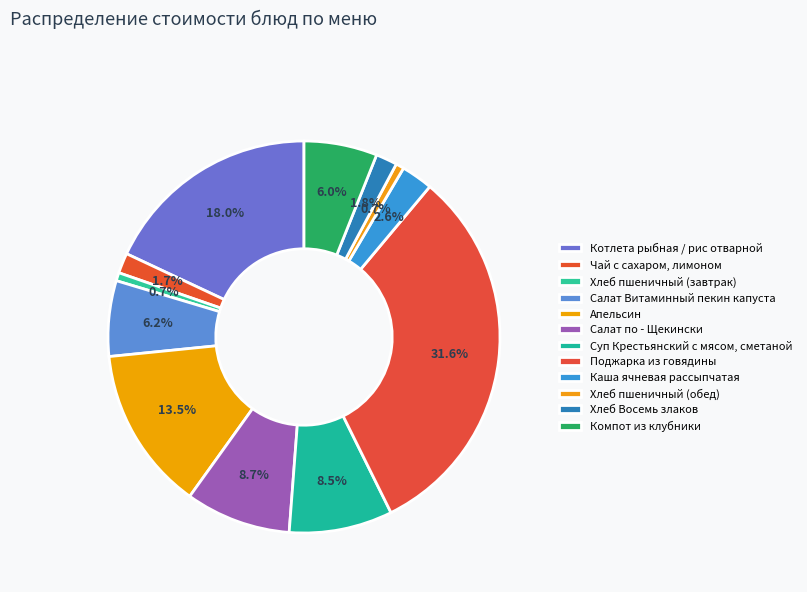

To the nearest percent, what is the combined percentage of Салат Витаминный пекин капуста and Поджарка из говядины?

38%